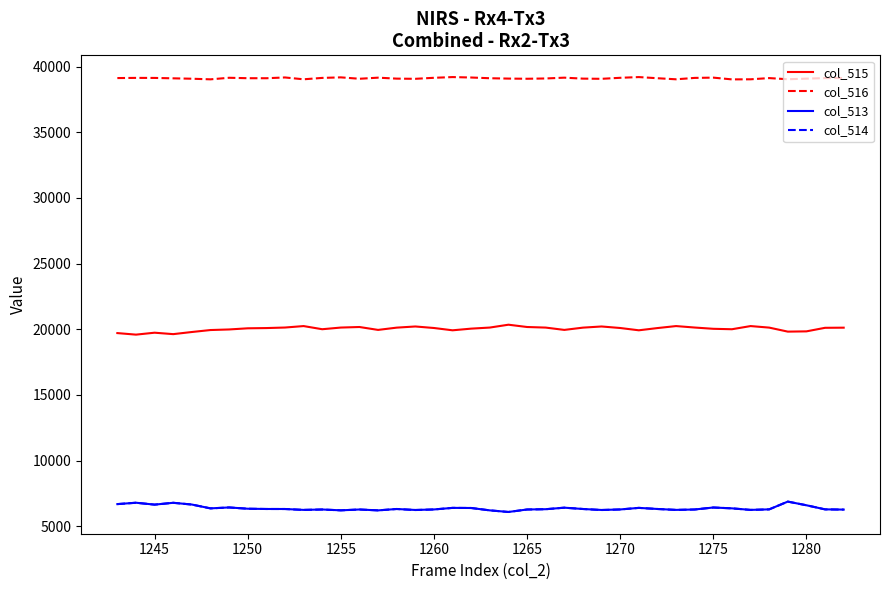

True or false: col_514 and col_515 intersect in this chart.

False